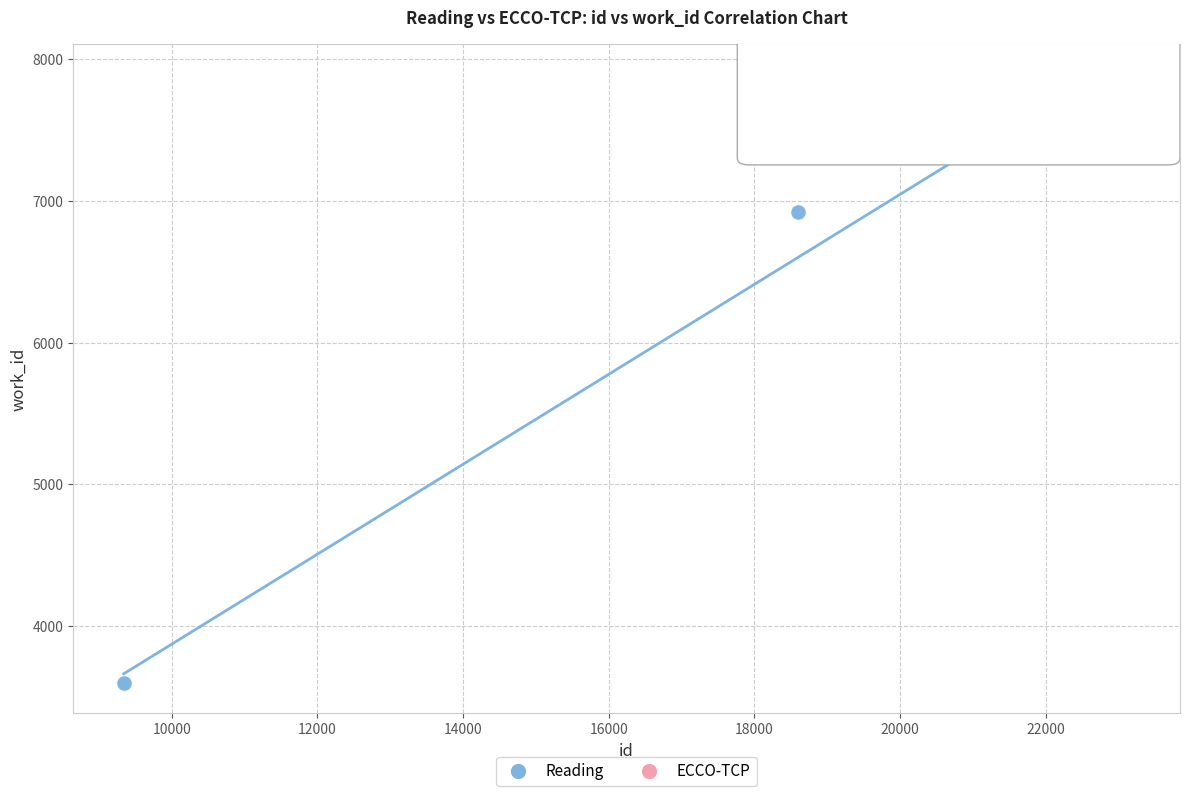

Which series reaches the minimum Y coordinate?

Reading